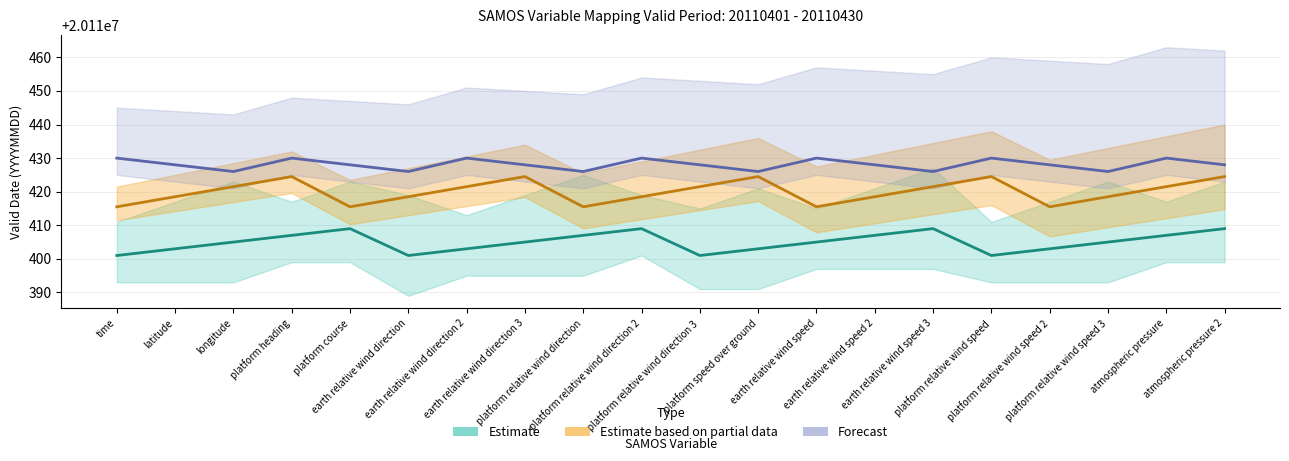

Rank the series by their maximum value, from highest to lowest.

Forecast, Estimate based on partial data, Estimate